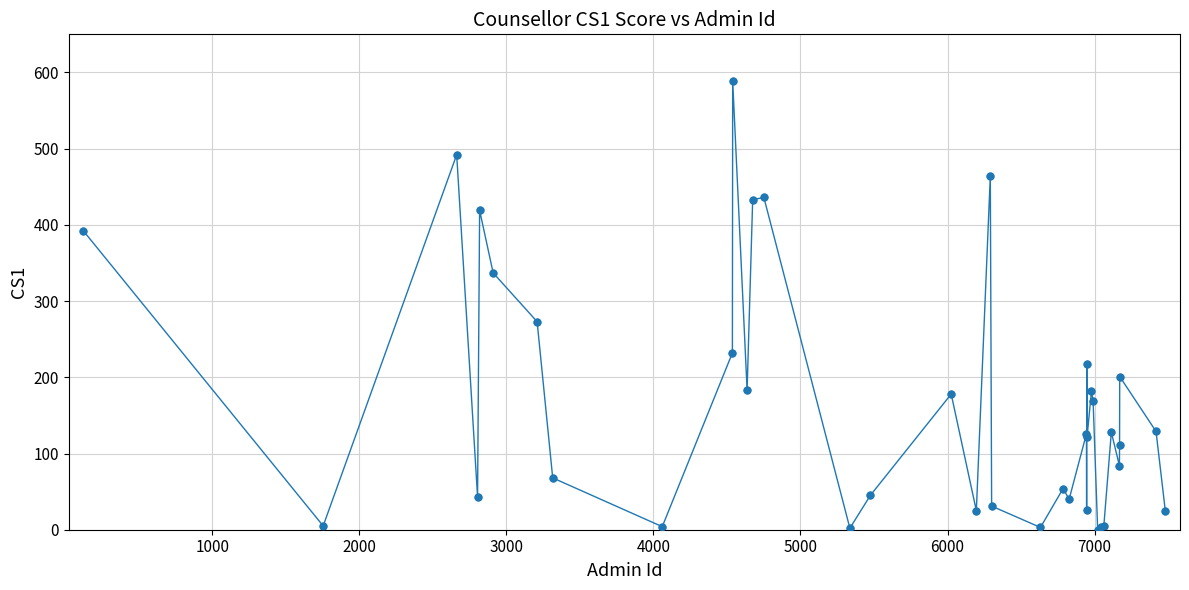

What is the difference between the maximum and minimum values?

589